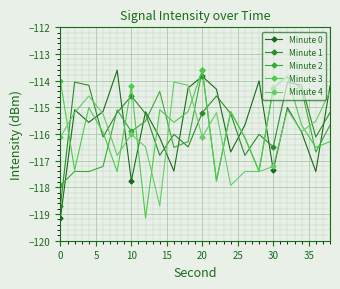

True or false: Minute 0 and Minute 1 cross at least once.

True